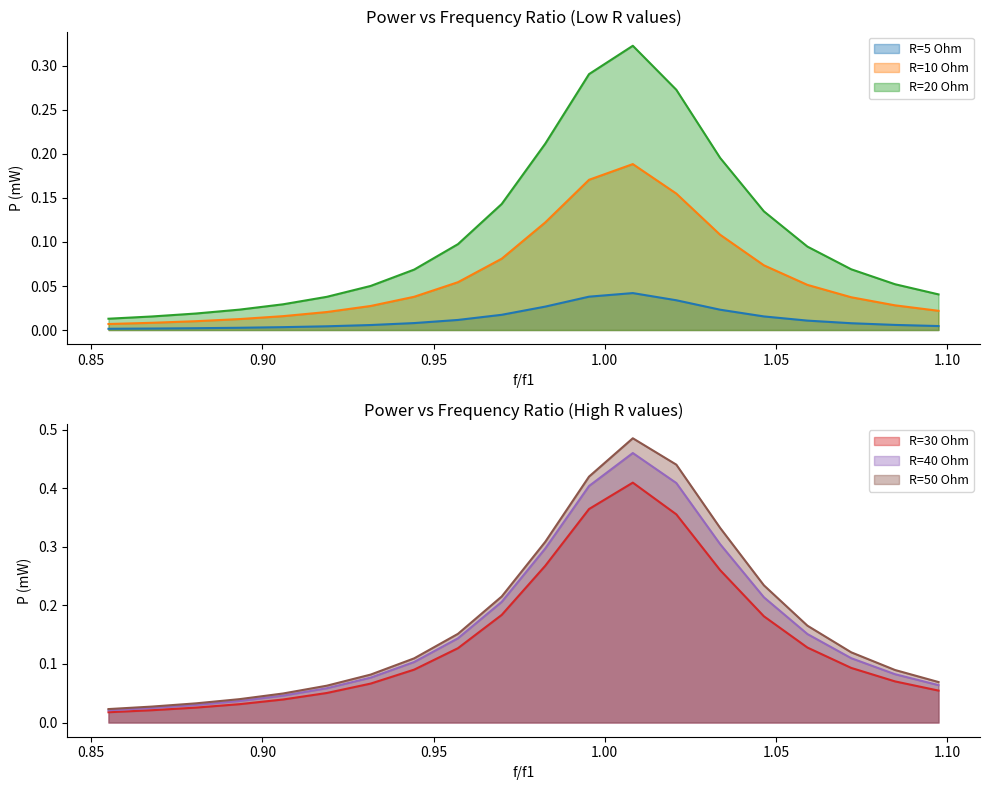

Is it true that R=40 Ohm equals 0.2 at 0.995405819295559?

False